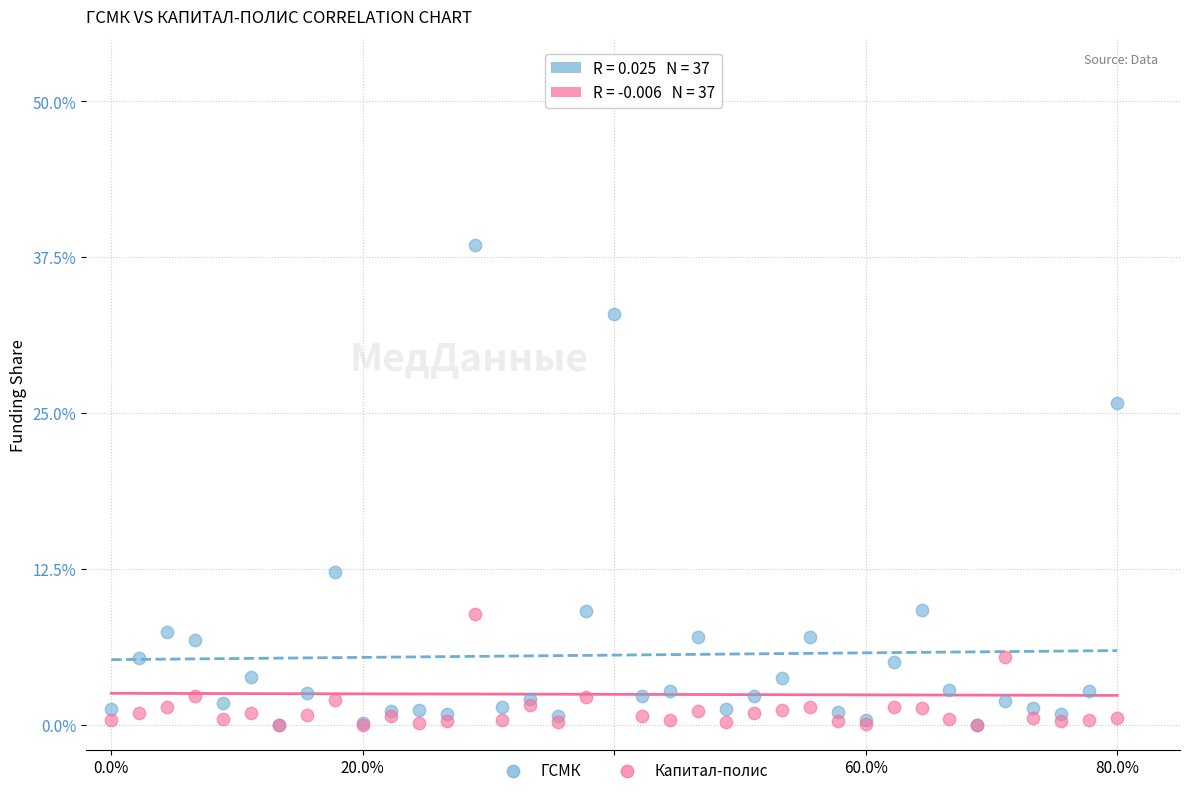

Across all series, what Y value is closest to 25?

25.8